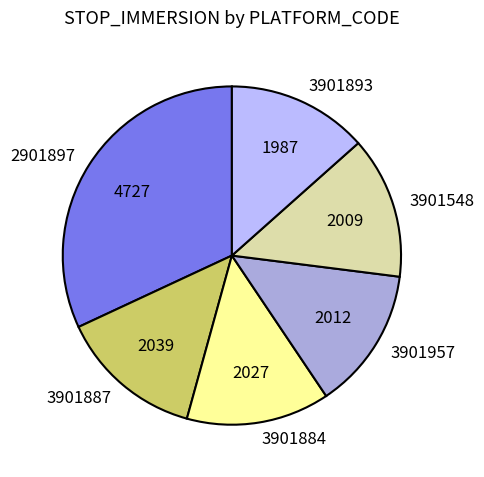

True or false: 3901884 accounts for 27% of the total.

False